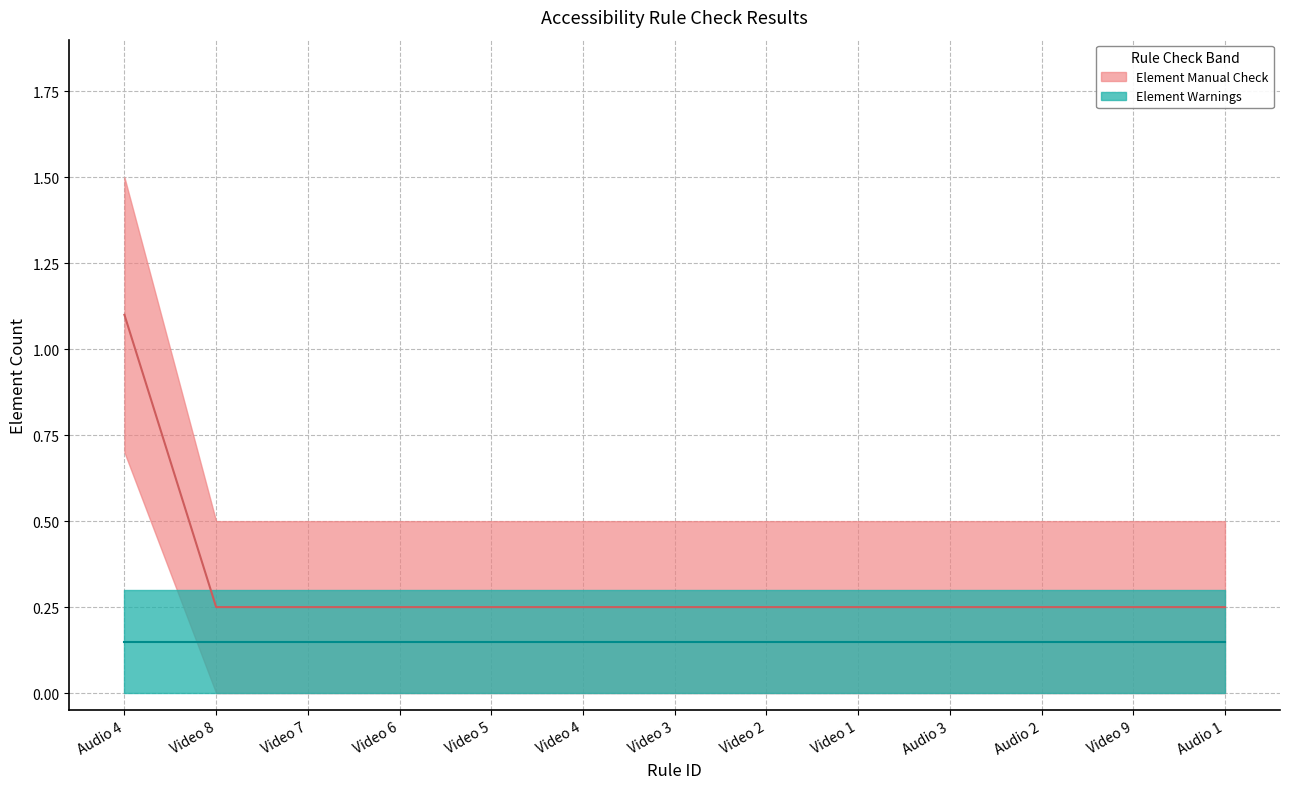

Is it true that Element Manual Check equals 0 at Video 4?

False